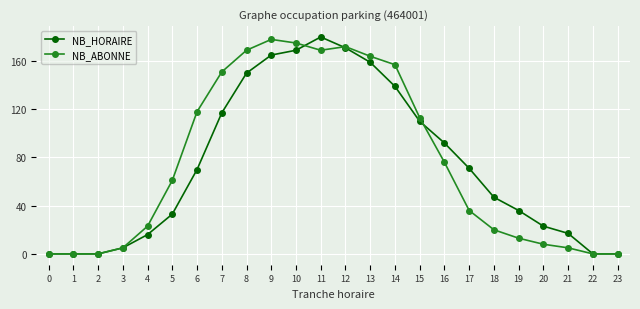

What is the sum of all NB_HORAIRE values?

1770